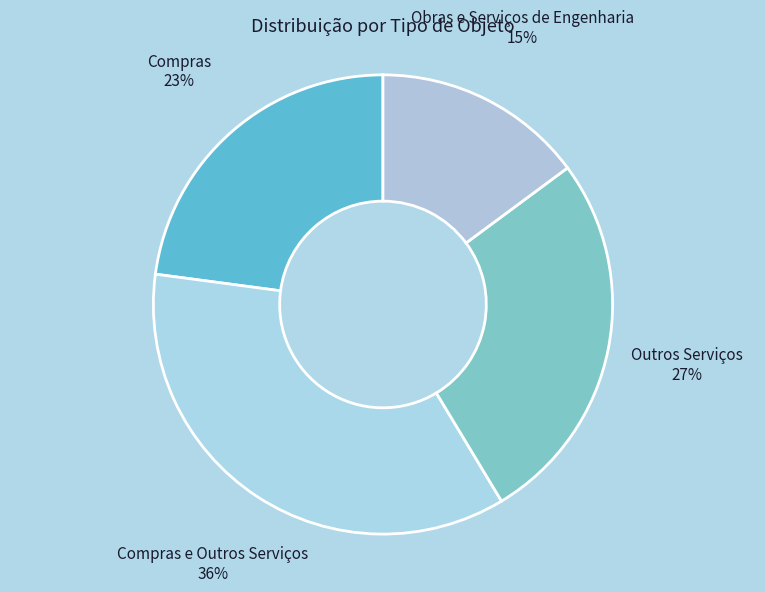

How many slices are in this pie chart?

4